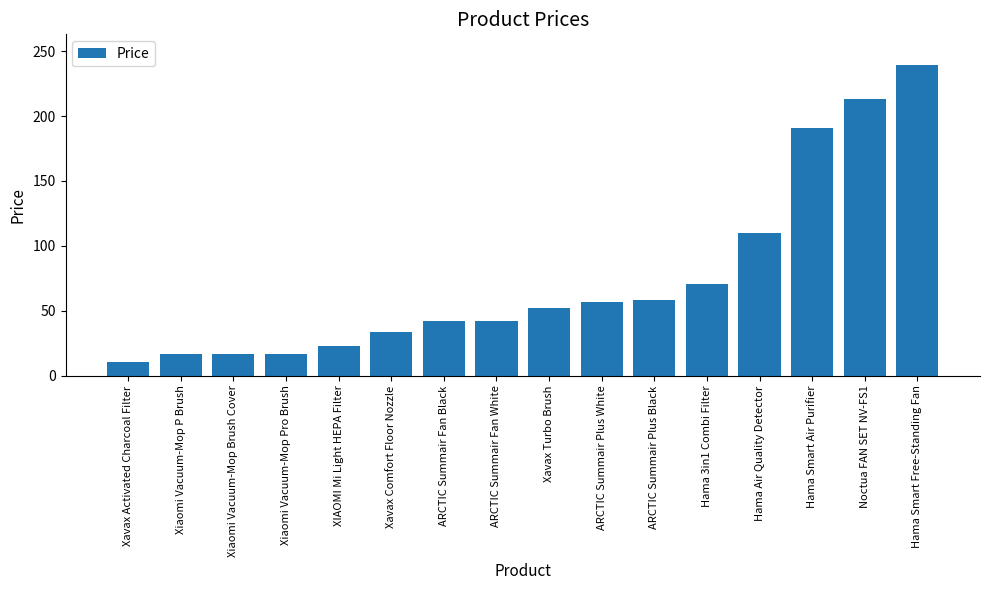

Where is the data nearest to the value 124?

Hama Air Quality Detector